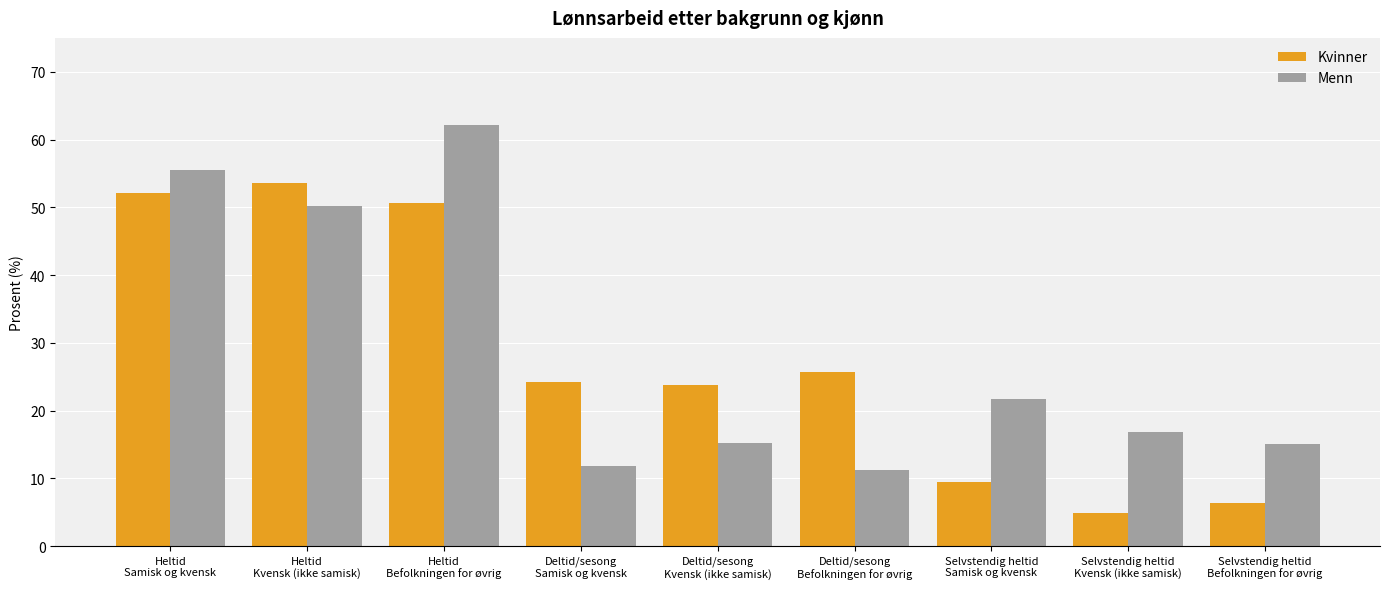

Rank the series by their average value, from highest to lowest.

Menn, Kvinner